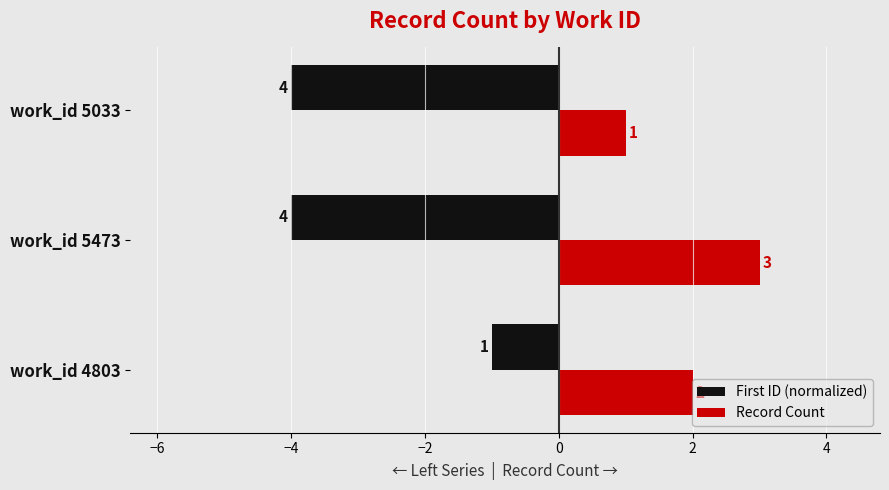

Rank the categories by Record Count value from lowest to highest.

work_id 5033, work_id 4803, work_id 5473